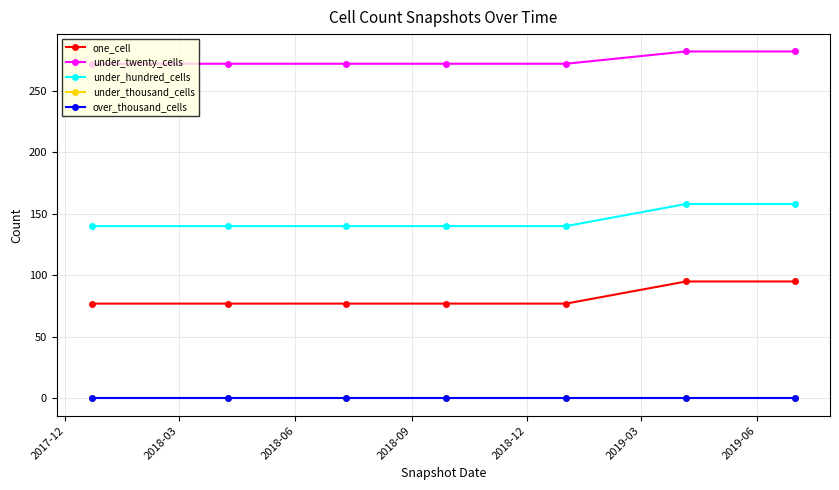

How many lines are shown in the chart?

5